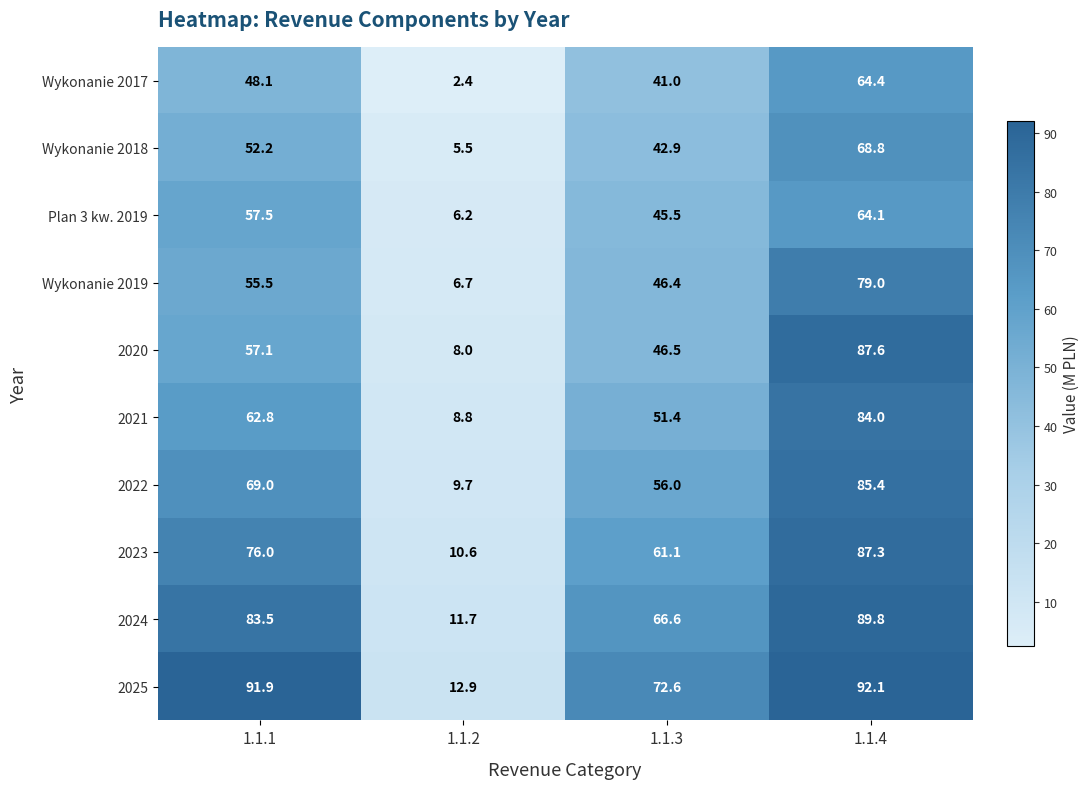

List the series in order of their peak value, lowest first.

Plan 3 kw. 2019, Wykonanie 2017, Wykonanie 2018, Wykonanie 2019, 2021, 2022, 2023, 2020, 2024, 2025